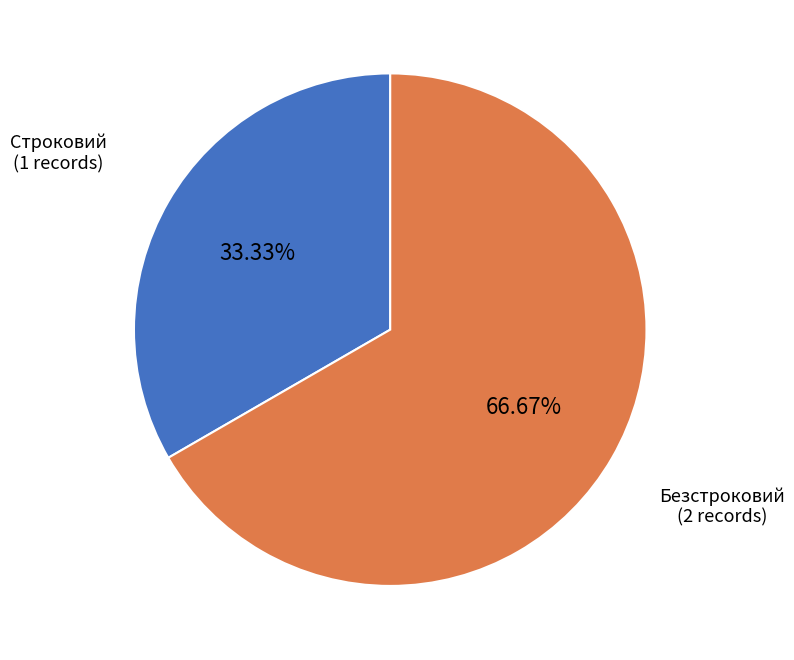

Does any single category account for the majority?

Yes